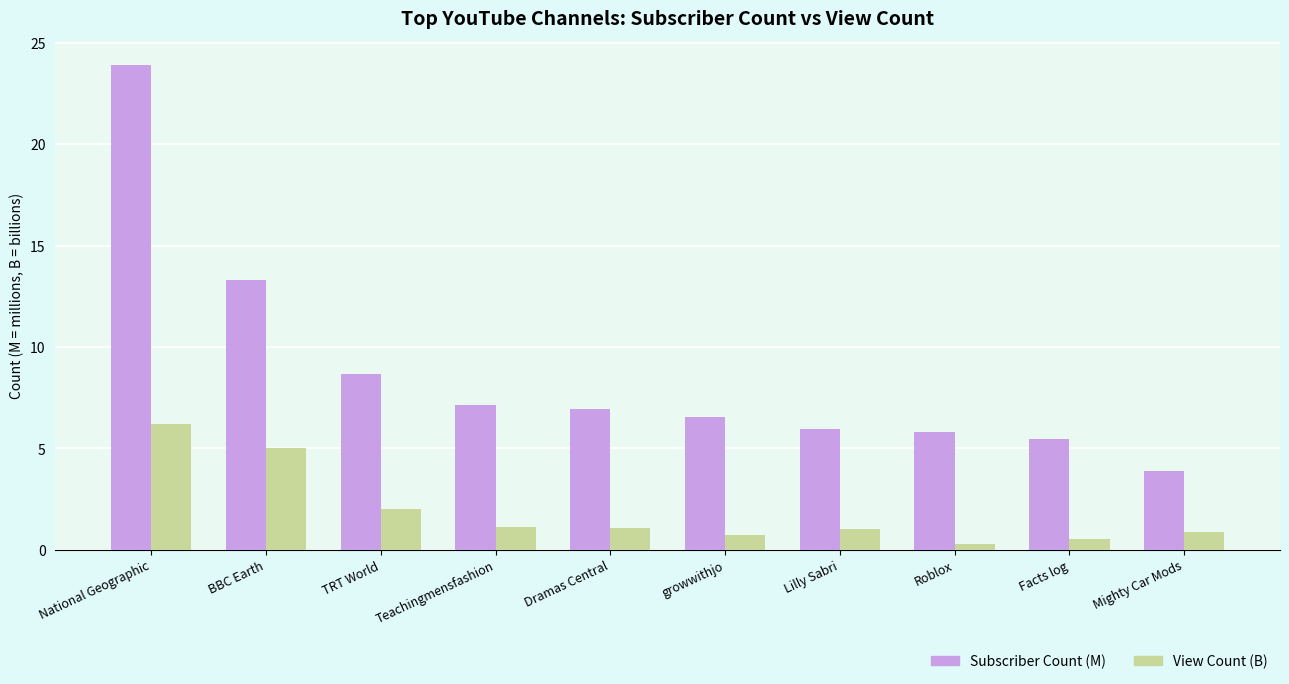

What is the approximate value of Subscriber Count (M) at Mighty Car Mods?

3.9